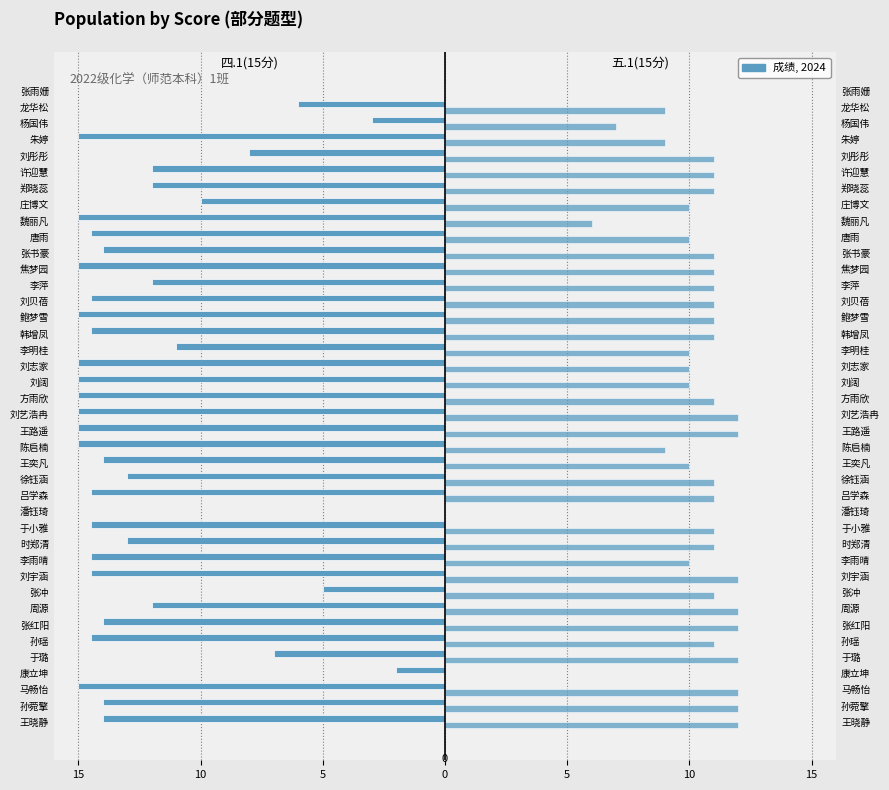

List the series in order of their overall mean, lowest first.

四.1(15分), 五.1(15分)